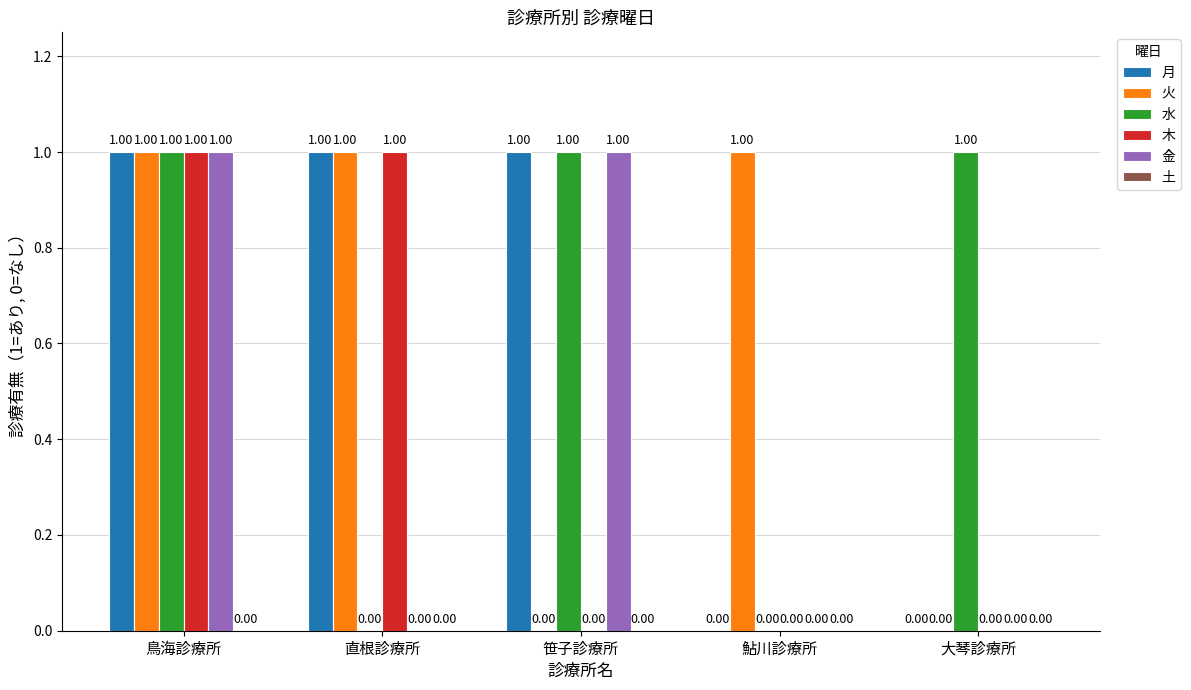

At which category is the sum across all series the highest?

鳥海診療所